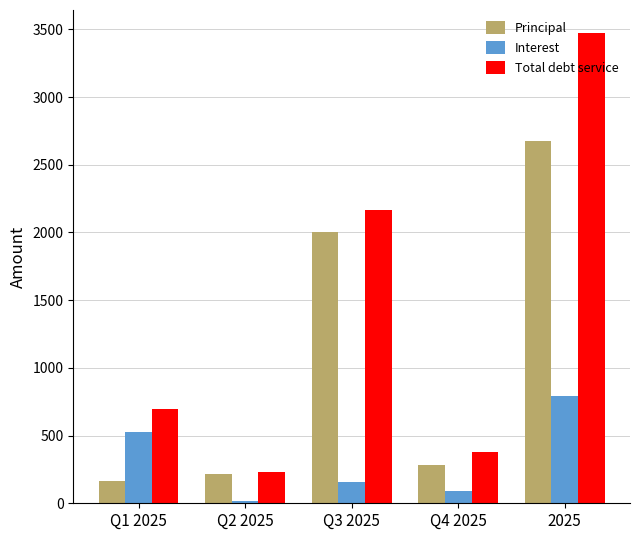

How many series are shown in this chart?

3